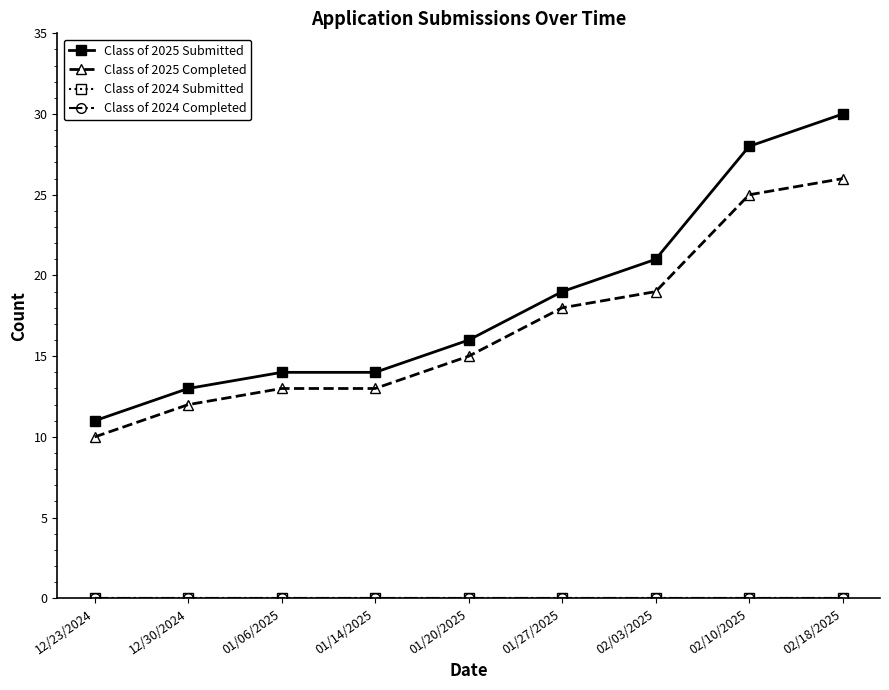

Does the chart have visible grid lines?

No